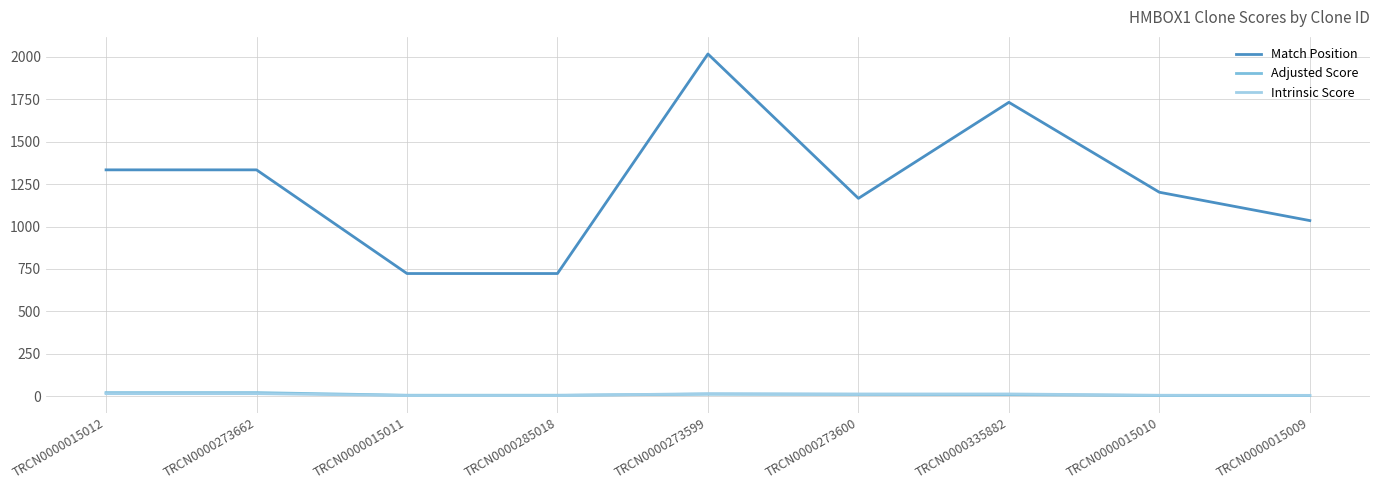

At which category does the chart reach its peak across all series?

TRCN0000273599